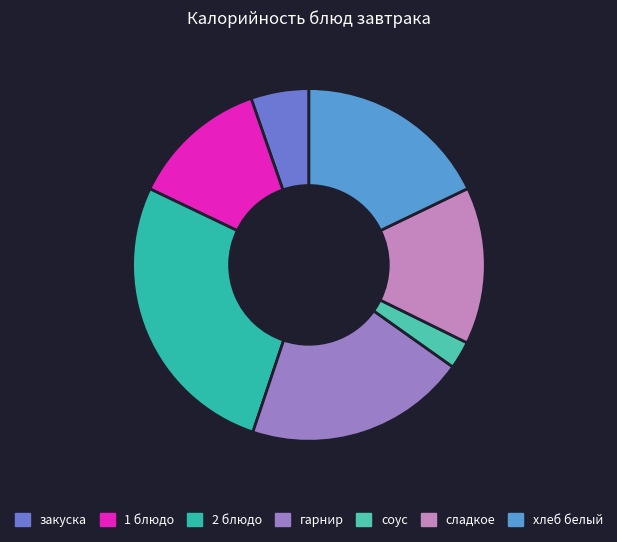

How much of the chart is everything except 1 блюдо?

87.4%